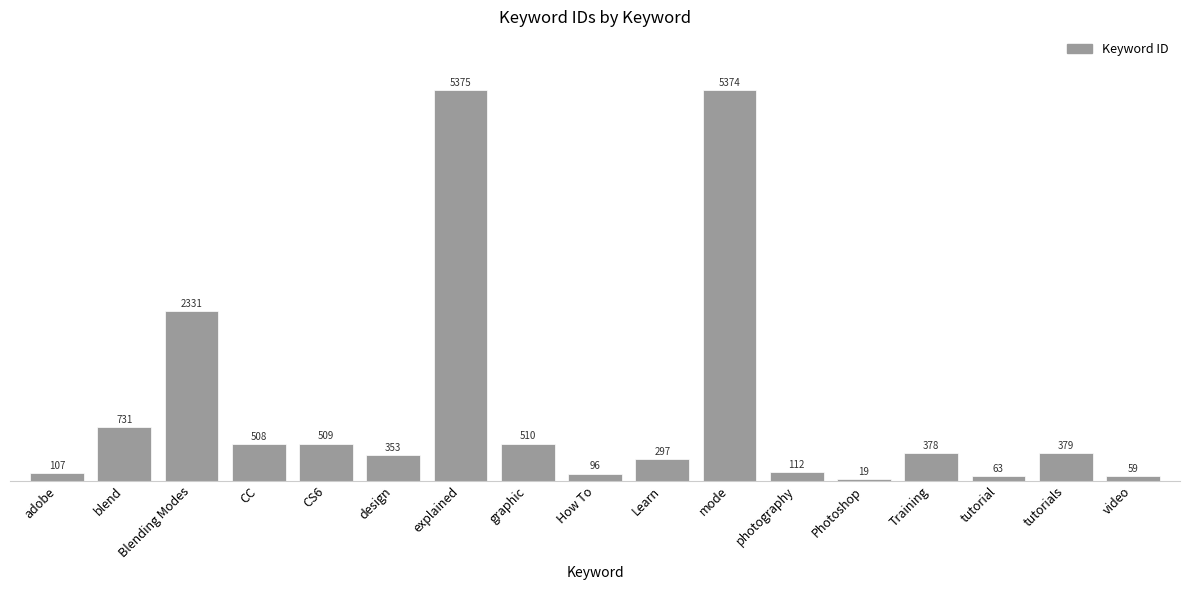

What is the difference between the maximum and minimum values?

5356